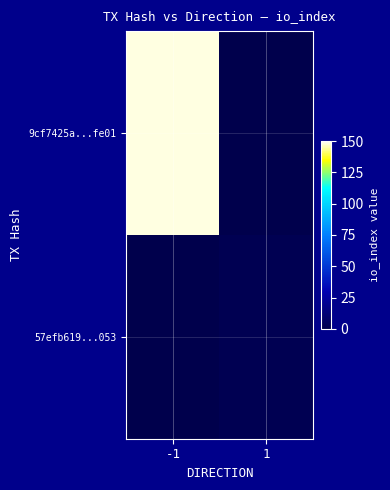

Reading left to right, what are all the values shown in this chart?

9cf7425a...fe01: -1=148	1=0
57efb619...053: -1=0	1=2